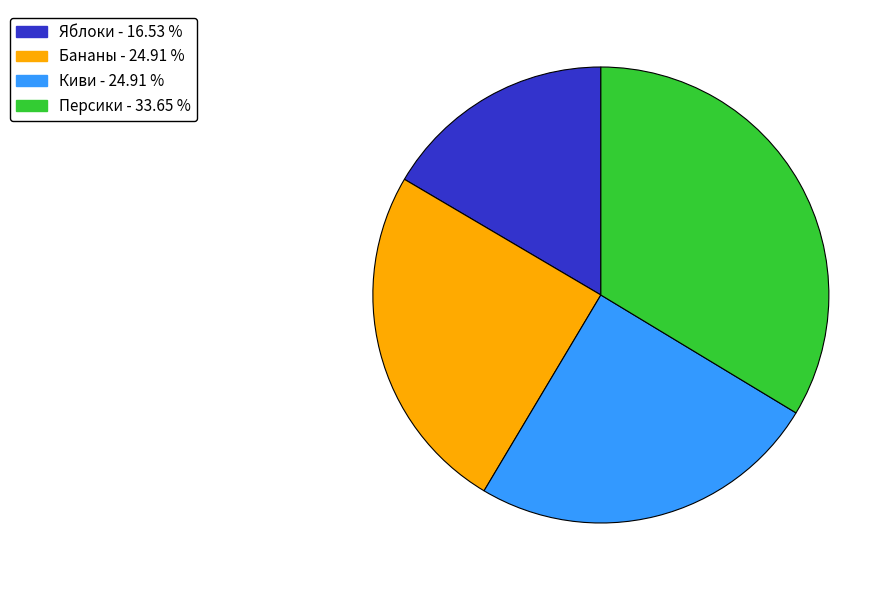

How many slices are in this pie chart?

4